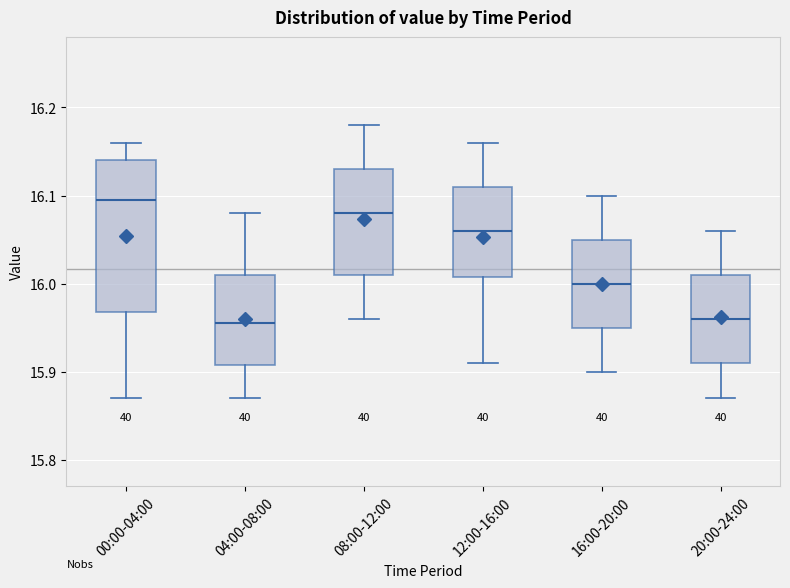

Where is the lower edge of the box for 08:00-12:00 on the y-axis? The values are not printed on the chart, so give them approximately, as read against the axis.

16.01